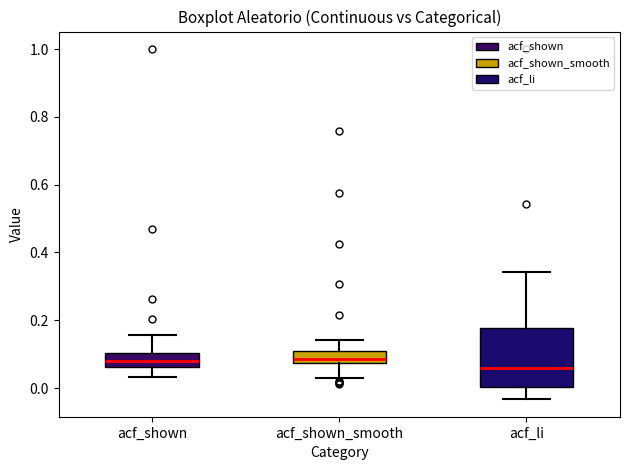

Where does the lower whisker of the box for acf_shown_smooth end on the y-axis? The values are not printed on the chart, so give them approximately, as read against the axis.

0.04